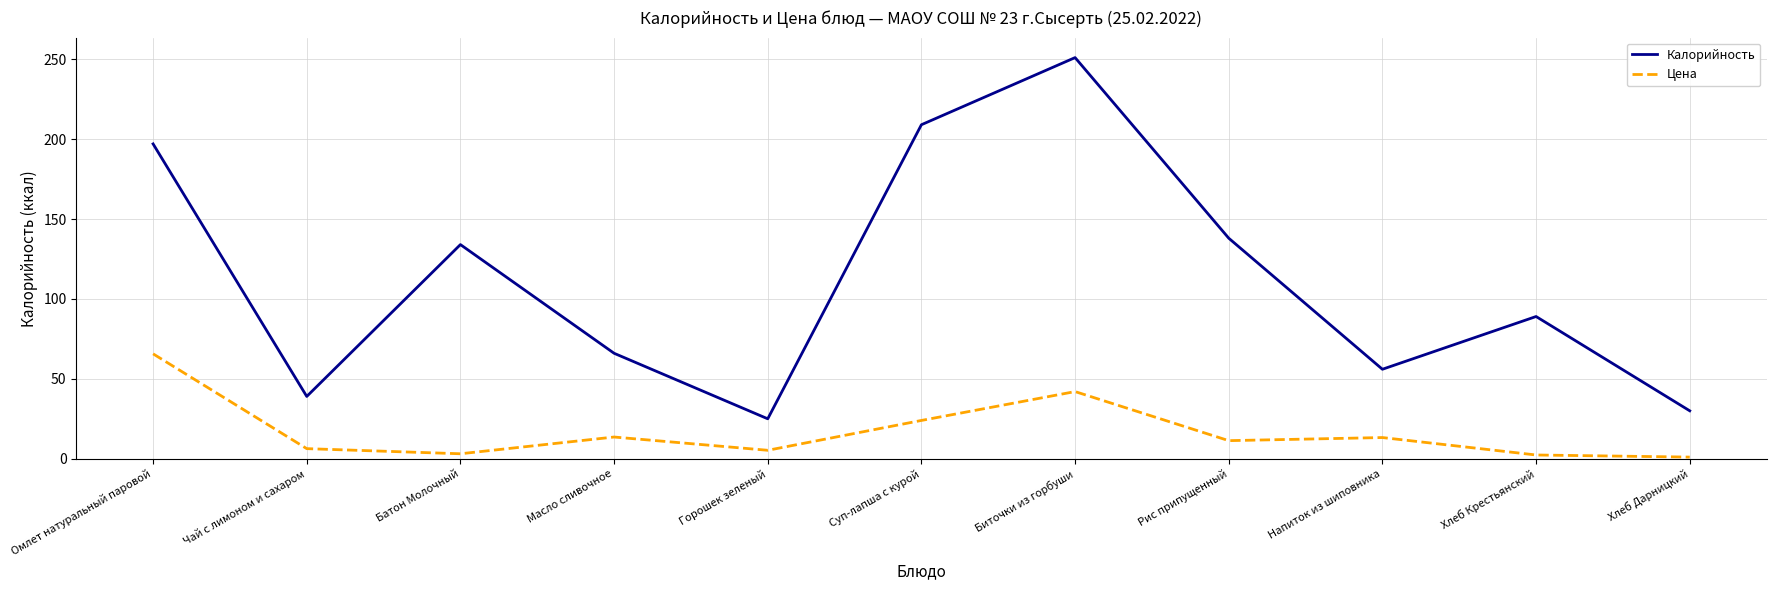

Which series has the largest range (max minus min)?

Калорийность